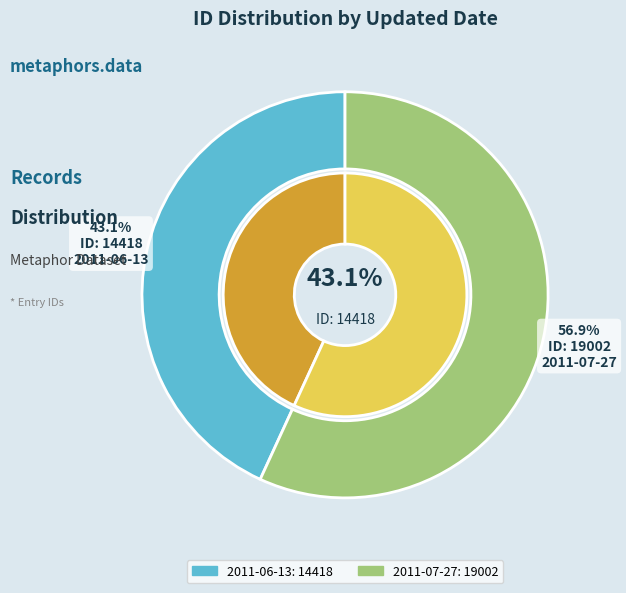

Which category accounts for the majority?

2011-07-27